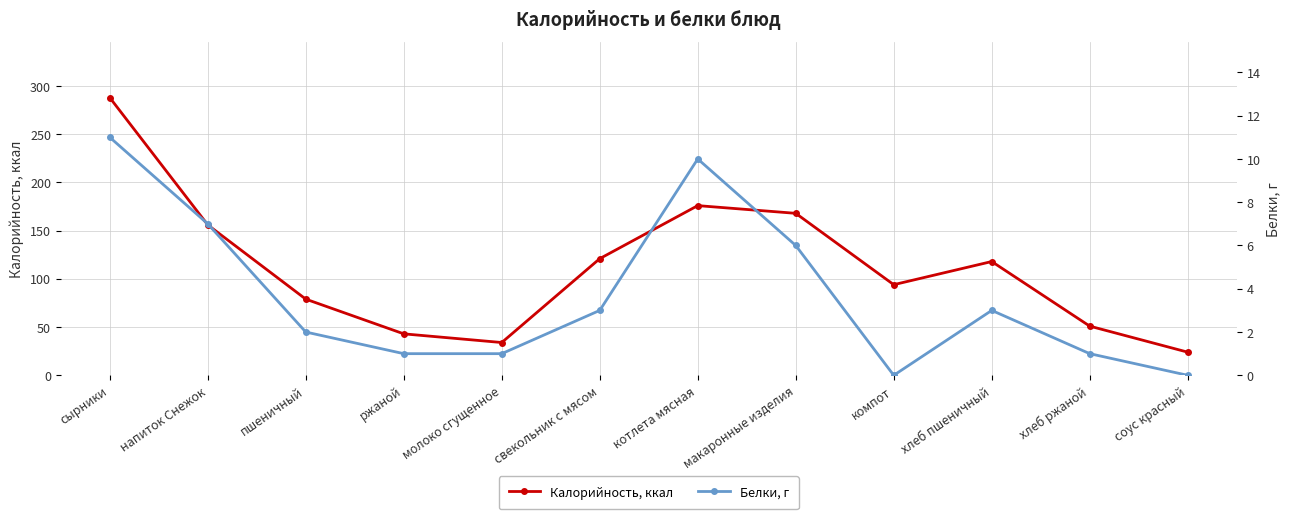

Reading left to right, what are all the values shown in this chart?

Калорийность, ккал: 288	156	79	43	34	121	176	168	94	118	51	24
Белки, г: 11	7	2	1	1	3	10	6	0	3	1	0